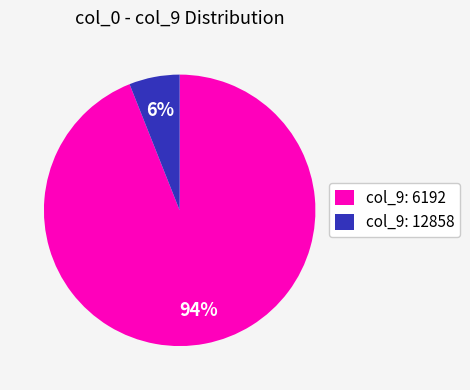

Rank the categories by value from highest to lowest.

col_9: 6192, col_9: 12858